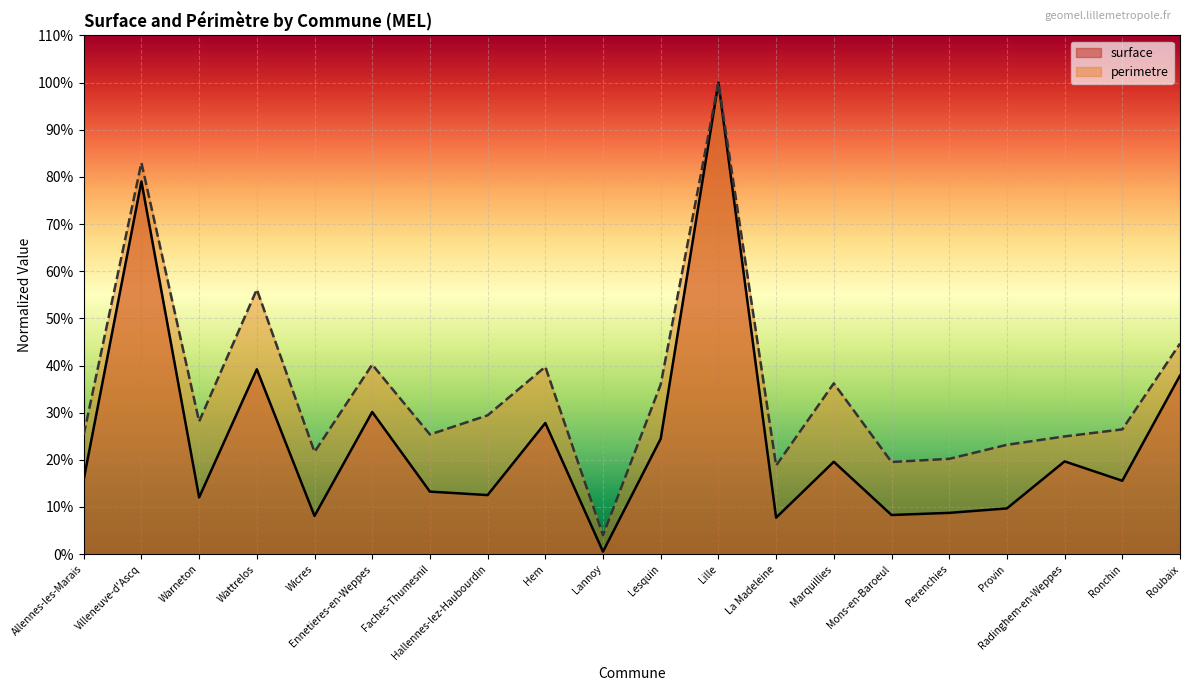

Reading left to right, what are all the values shown in this chart?

surface: Allennes-les-Marais=0.2	Villeneuve-d'Ascq=0.8	Warneton=0.1	Wattrelos=0.4	Wicres=0.1	Ennetieres-en-Weppes=0.3	Faches-Thumesnil=0.1	Hallennes-lez-Haubourdin=0.1	Hem=0.3	Lannoy=0.0	Lesquin=0.2	Lille=1.0	La Madeleine=0.1	Marquillies=0.2	Mons-en-Baroeul=0.1	Perenchies=0.1	Provin=0.1	Radinghem-en-Weppes=0.2	Ronchin=0.2	Roubaix=0.4
perimetre: Allennes-les-Marais=0.3	Villeneuve-d'Ascq=0.8	Warneton=0.3	Wattrelos=0.6	Wicres=0.2	Ennetieres-en-Weppes=0.4	Faches-Thumesnil=0.3	Hallennes-lez-Haubourdin=0.3	Hem=0.4	Lannoy=0.0	Lesquin=0.4	Lille=1.0	La Madeleine=0.2	Marquillies=0.4	Mons-en-Baroeul=0.2	Perenchies=0.2	Provin=0.2	Radinghem-en-Weppes=0.2	Ronchin=0.3	Roubaix=0.4